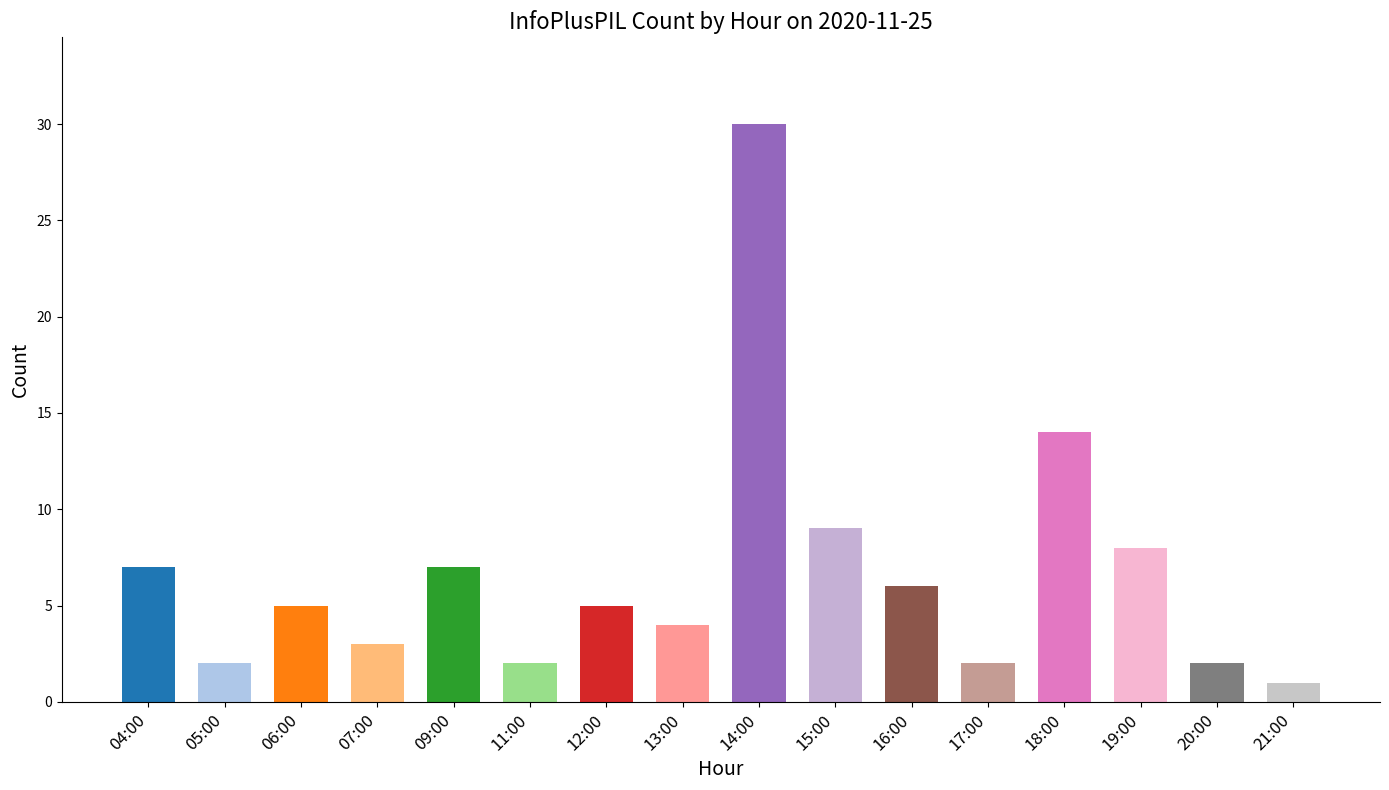

At which category does the chart reach its minimum across all series?

21:00